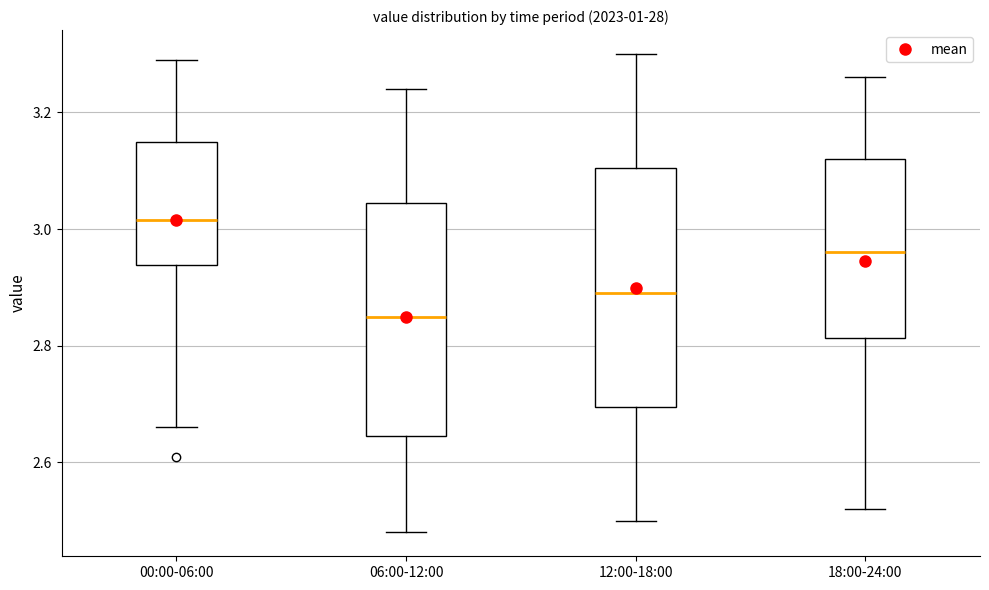

Which box has the highest median line?

00:00-06:00